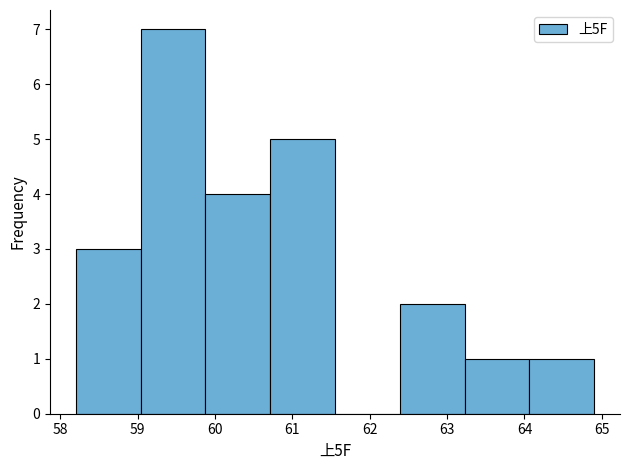

Reading left to right, list every bar in this chart as the range it spans on the x-axis followed by its height. Neither the bar edges nor the heights are printed on the chart, so give them approximately, as read against the axes.

58.2 to 59.0: 3
59.0 to 59.9: 7
59.9 to 60.7: 4
60.7 to 61.6: 5
61.6 to 62.4: 0
62.4 to 63.2: 2
63.2 to 64.1: 1
64.1 to 64.9: 1